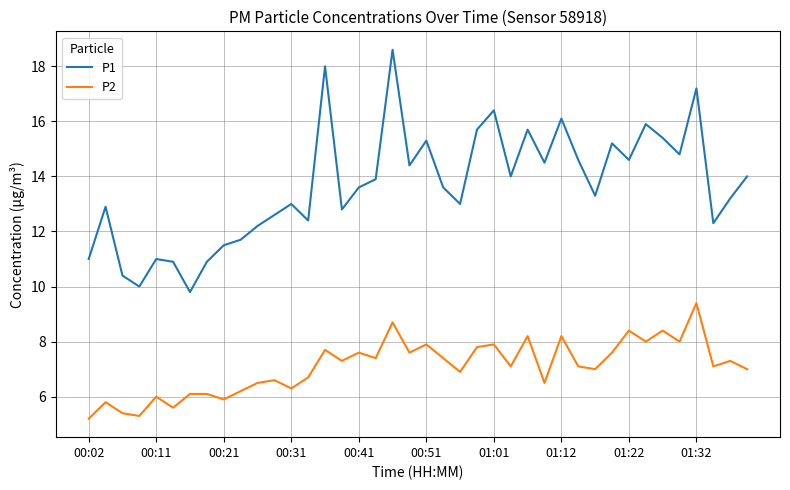

How many series are shown in this chart?

2